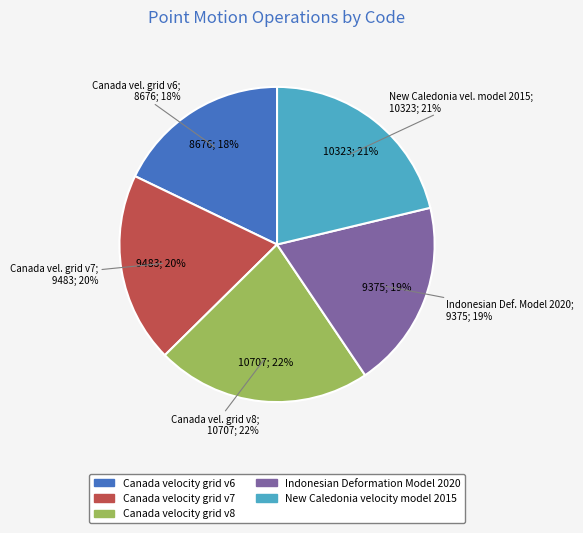

What percentage is the Canada velocity grid v6 slice, to the nearest percent?

18%